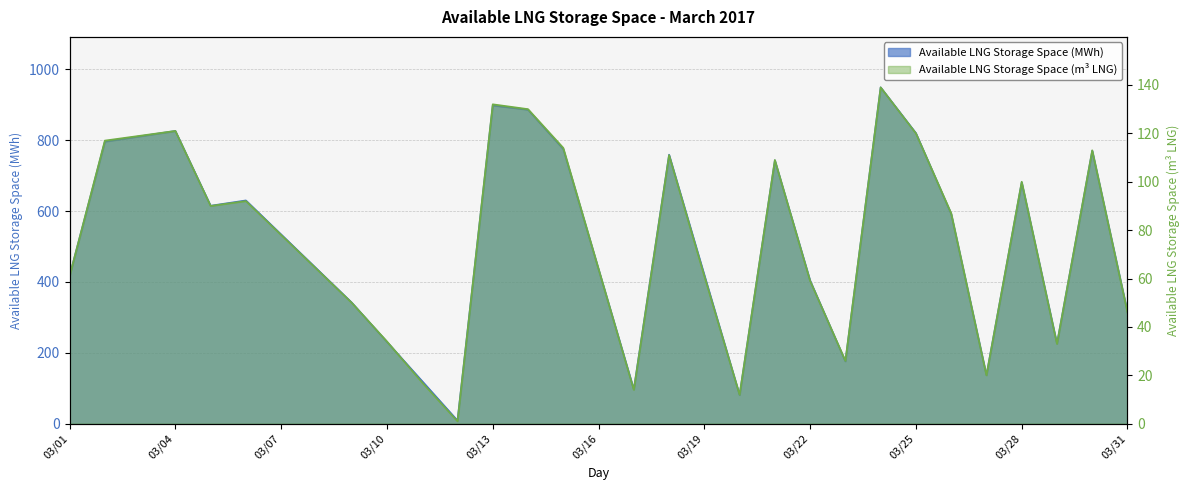

How many distinct data groups are displayed?

2